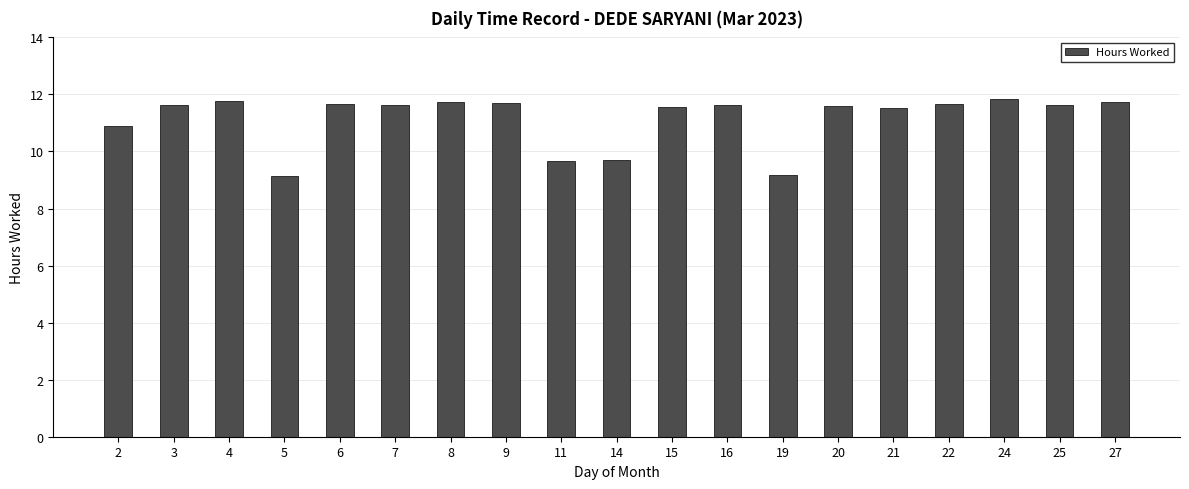

What is the smallest value displayed?

9.1